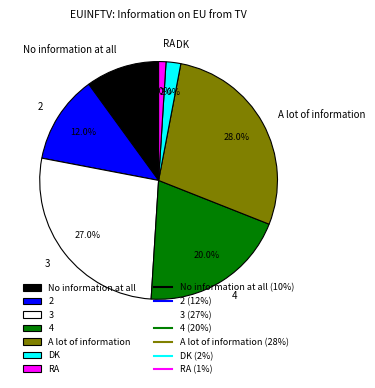

True or false: A lot of information accounts for 28% of the total.

True